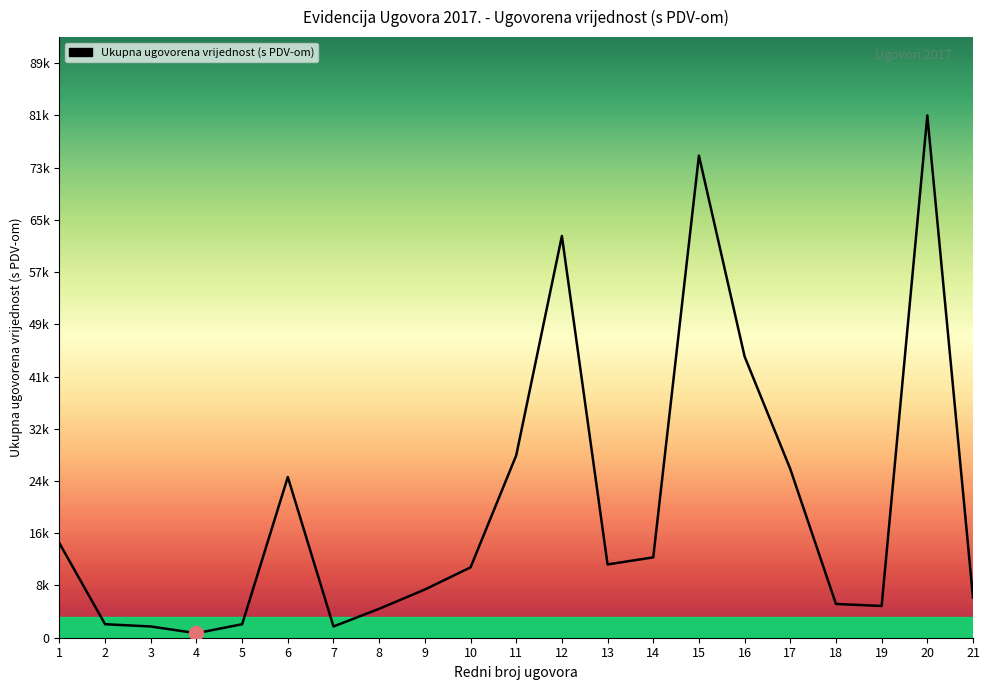

What is the smallest value displayed?

700.0